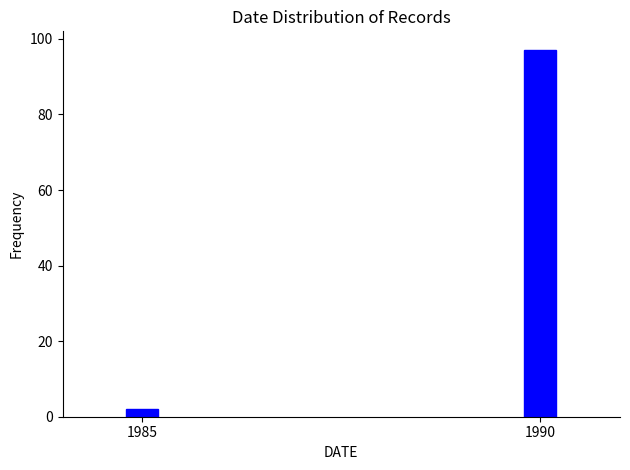

Reading right to left, extract all data points from this chart.

97	2